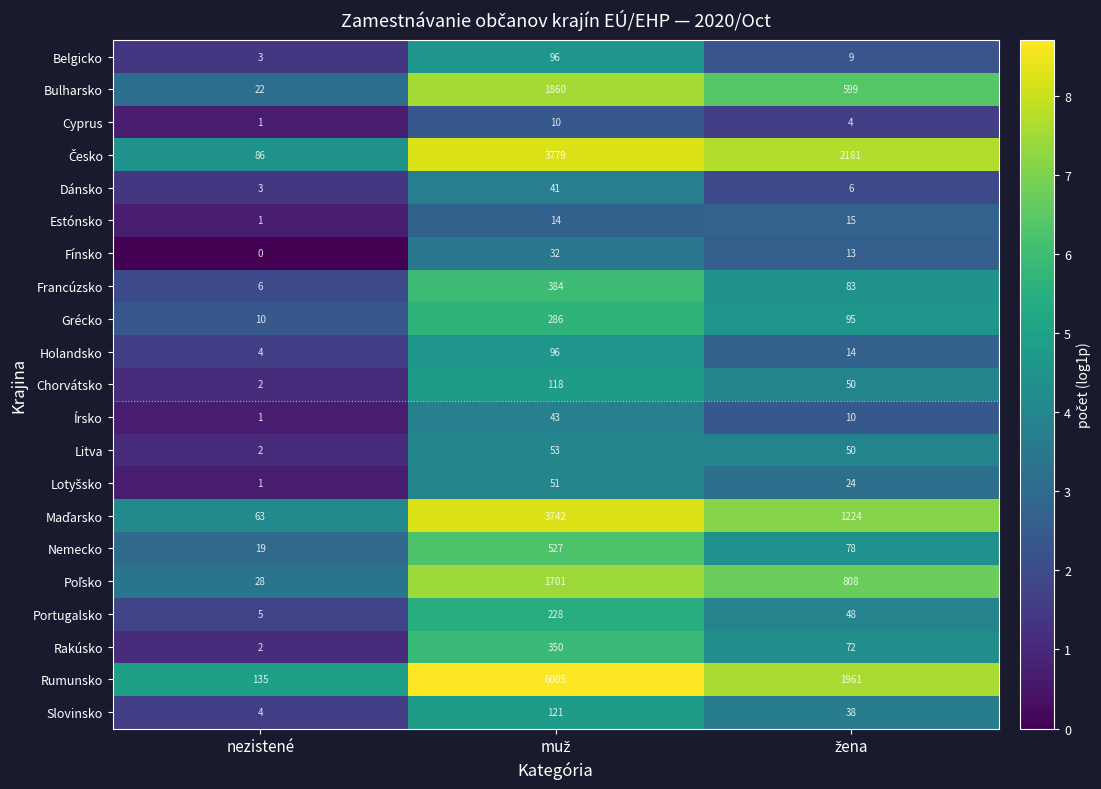

What is the sum of all Rumunsko values?

8101